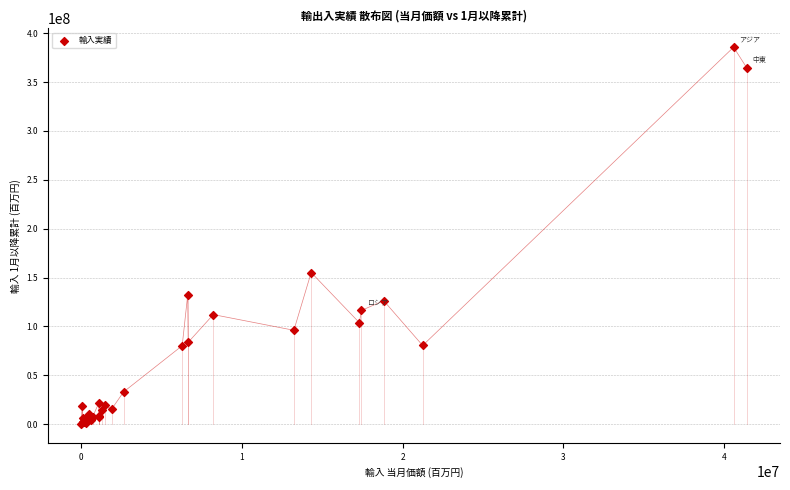

What Y value in the scatter plot is closest to 193074491?

155231261